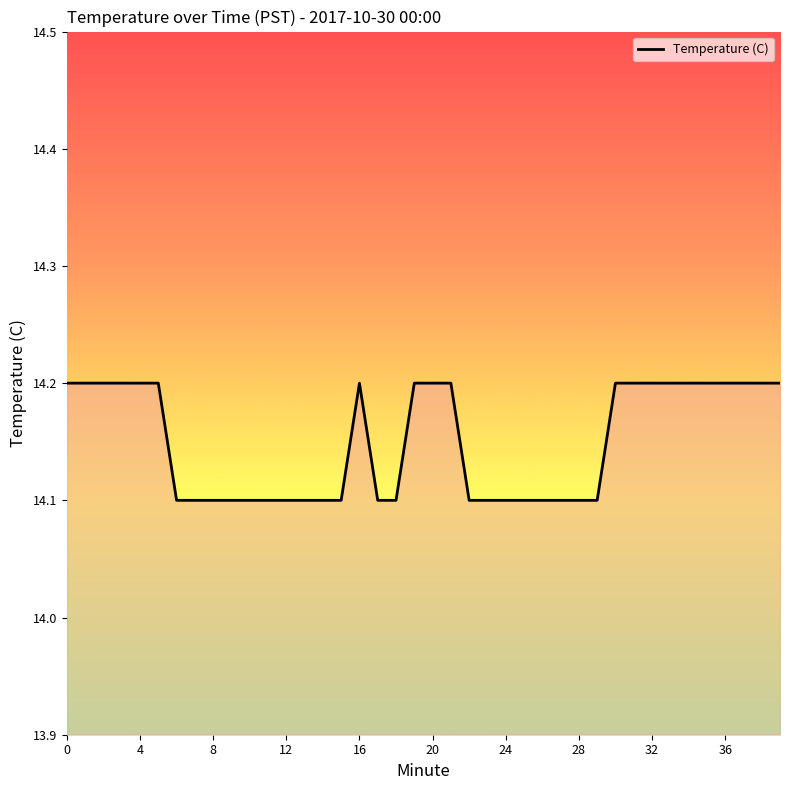

What is the minimum value shown in the chart?

14.1